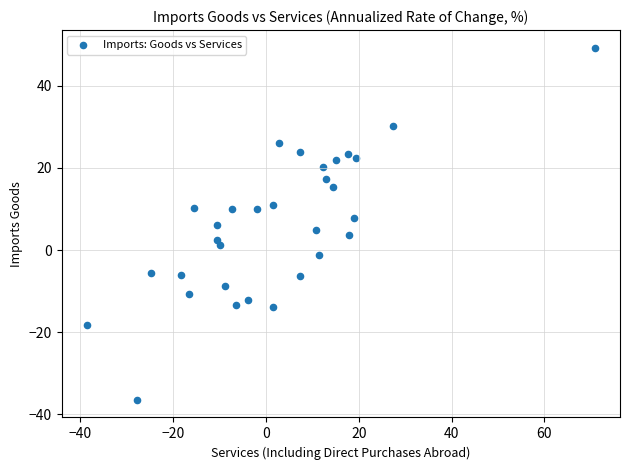

What is the range of Y values (max minus min)?

85.8